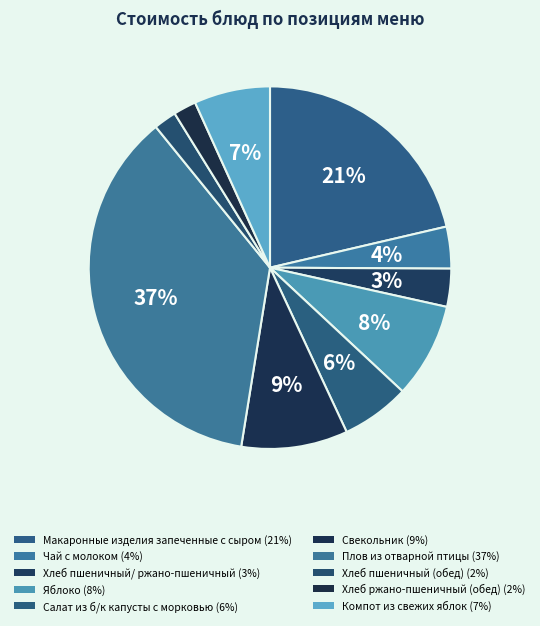

Combined, what portion of the pie is Плов из отварной птицы and Хлеб пшеничный (обед)?

38.6%